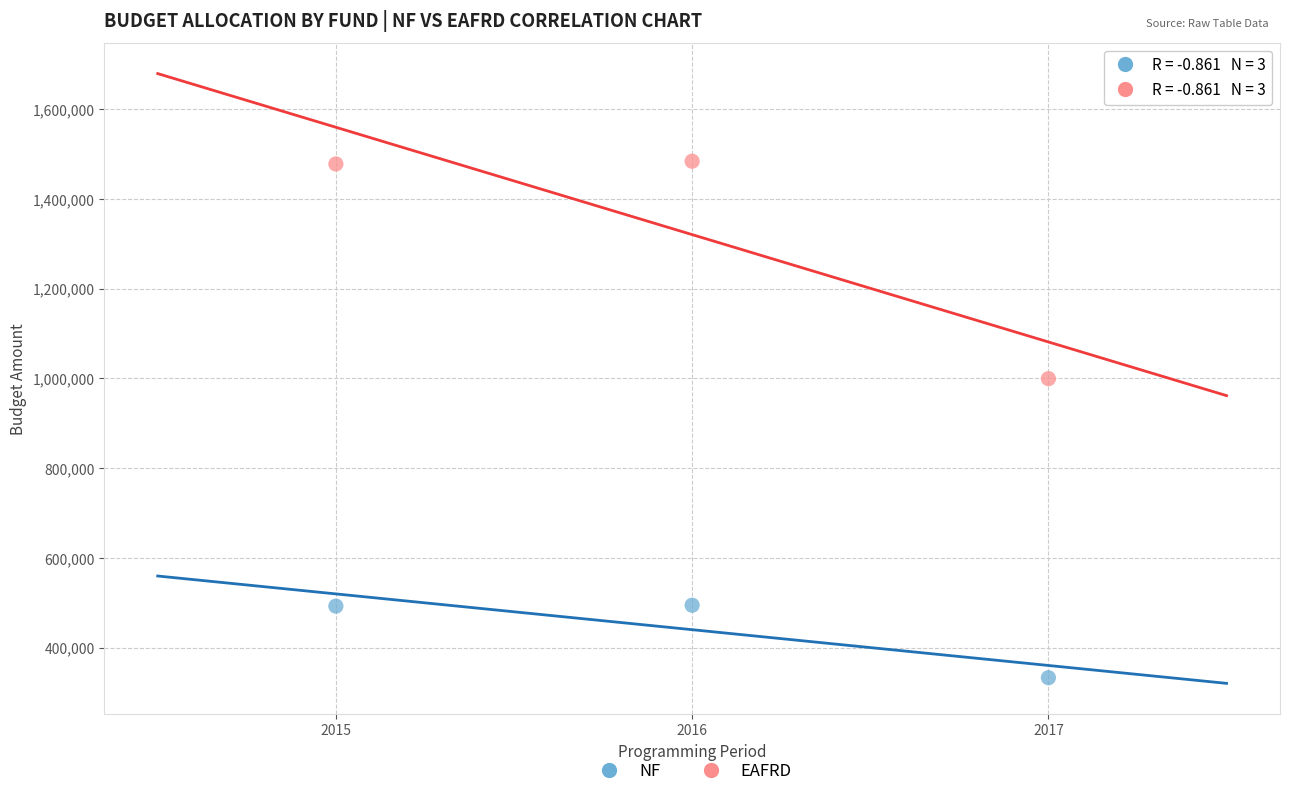

Which series contains the lowest Y value?

NF